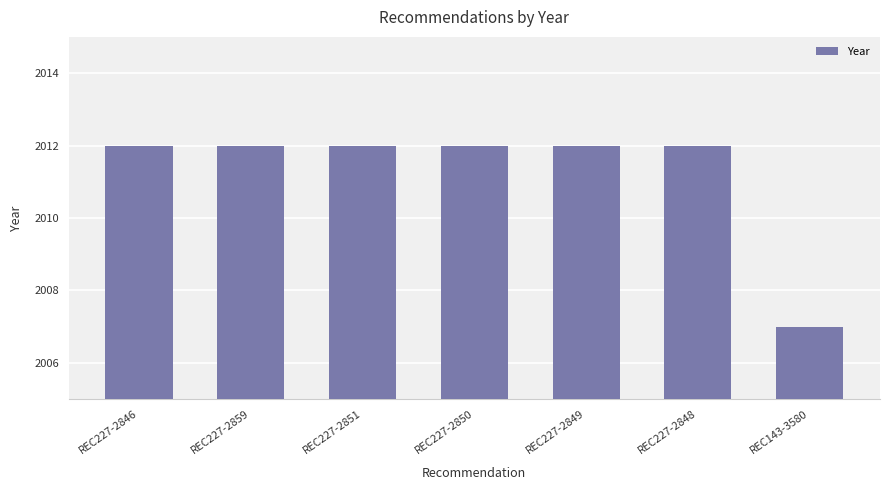

What is the sum of the values at REC227-2851 and REC227-2850?

4024